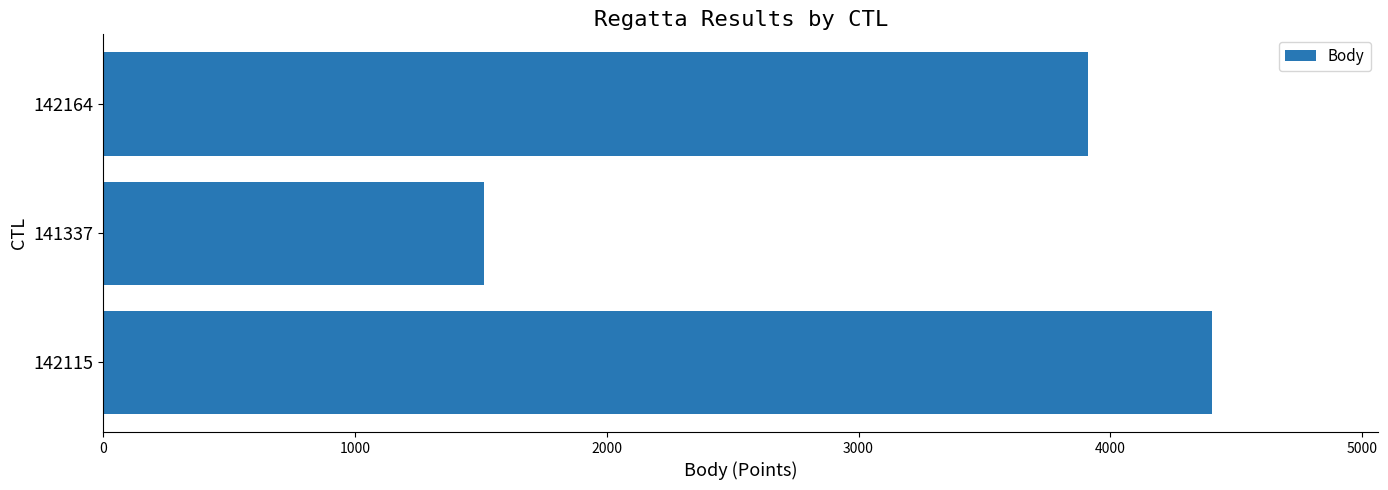

Reading bottom to top, what are all the values shown in this chart?

142115=4404	141337=1514	142164=3911